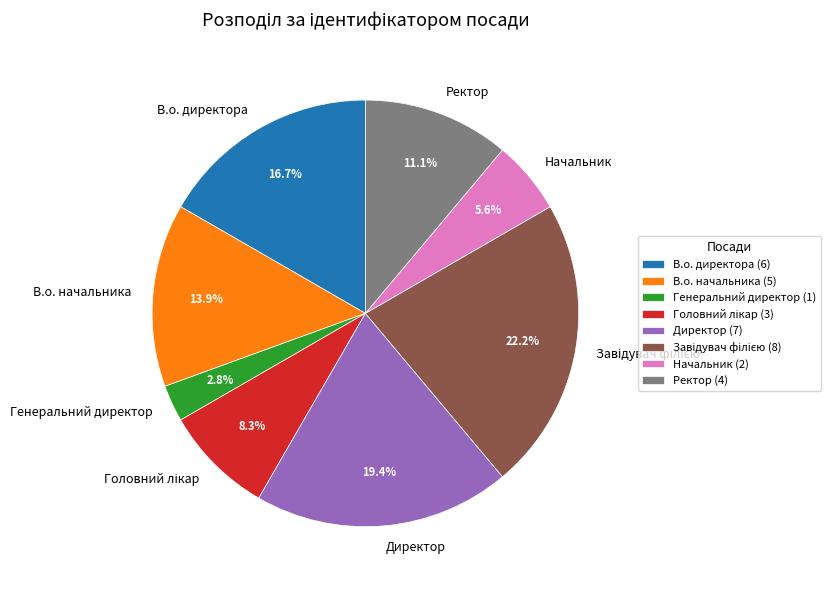

Does any single category account for the majority?

No